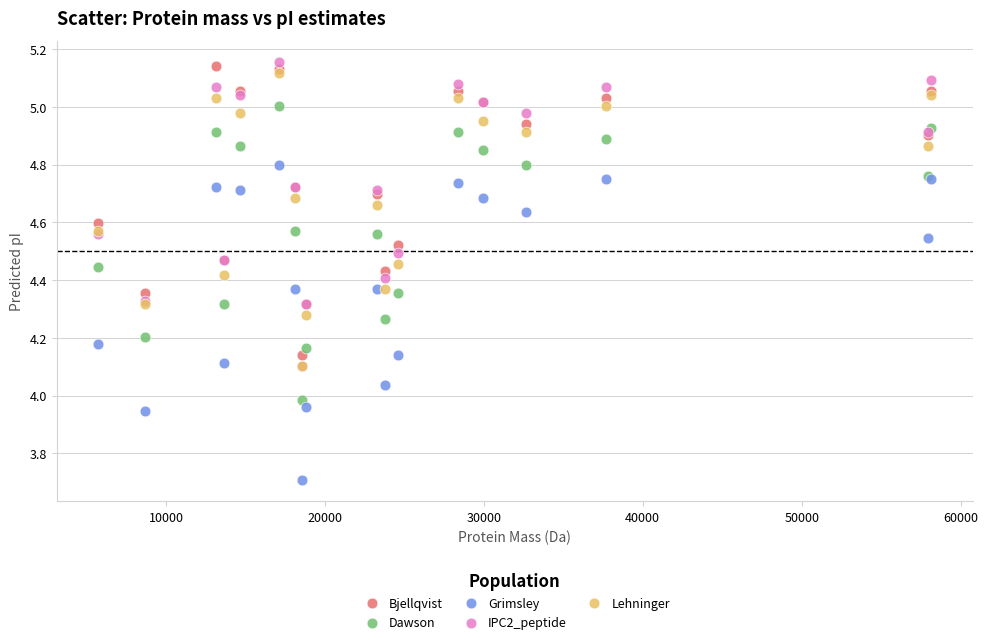

What are all the series names shown in the legend?

Bjellqvist, Dawson, Grimsley, IPC2_peptide, Lehninger